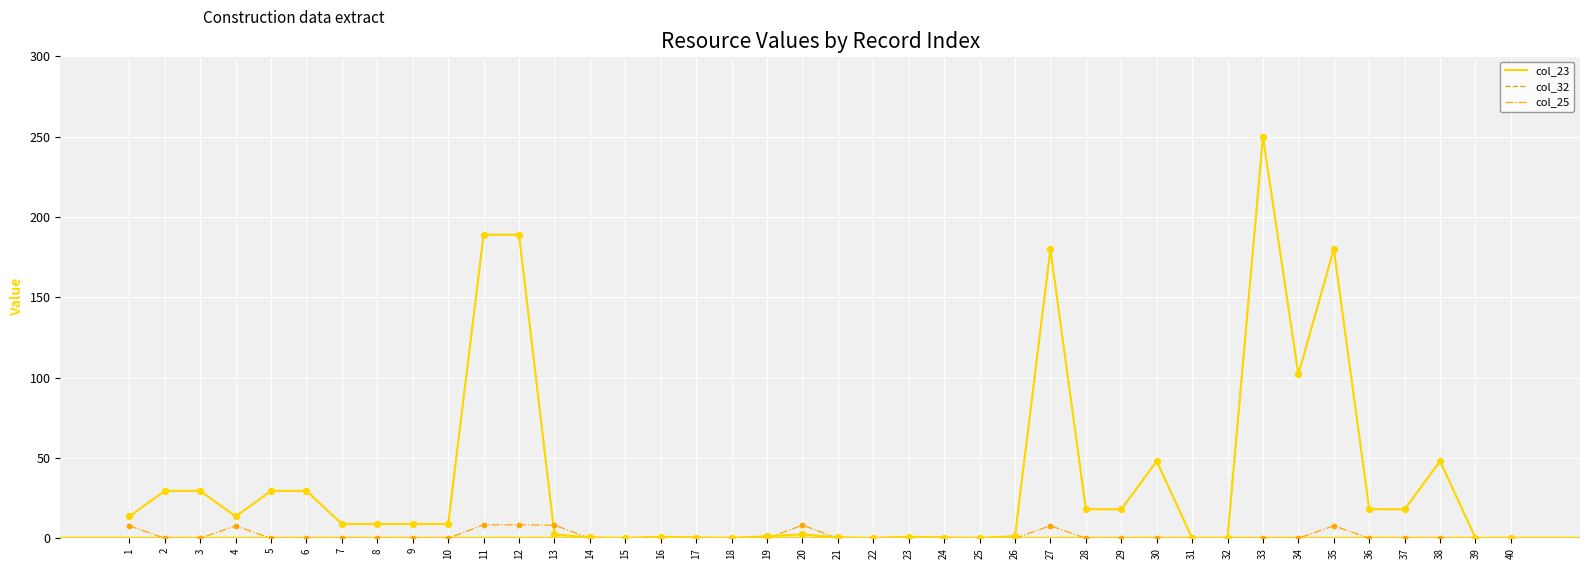

At how many categories does at least one series exceed 71?

6